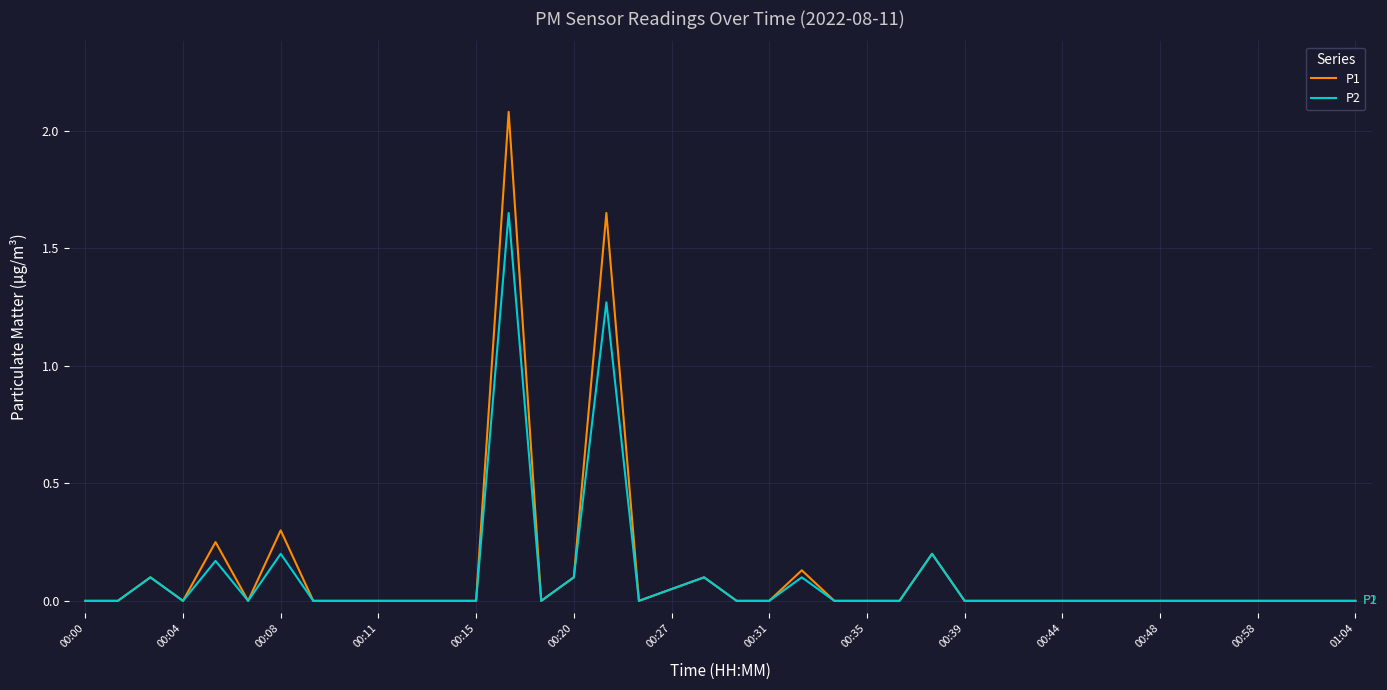

Rank the series by their maximum value, from lowest to highest.

P2, P1